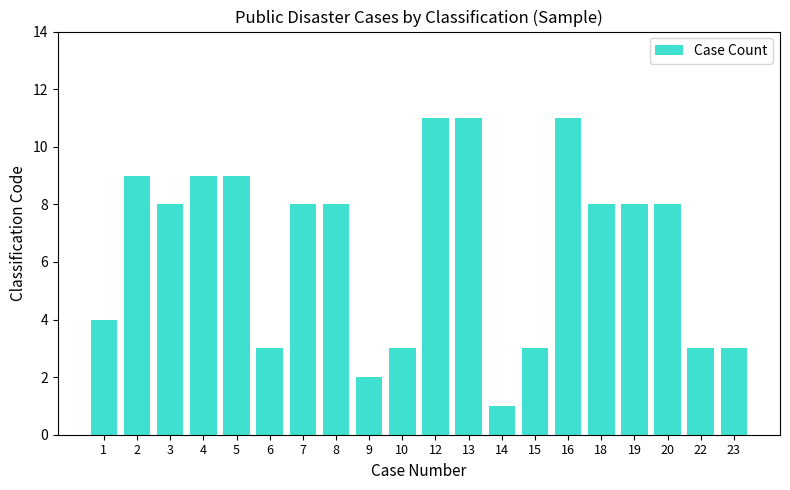

Reading left to right, list all the values displayed in this chart.

4	9	8	9	9	3	8	8	2	3	11	11	1	3	11	8	8	8	3	3